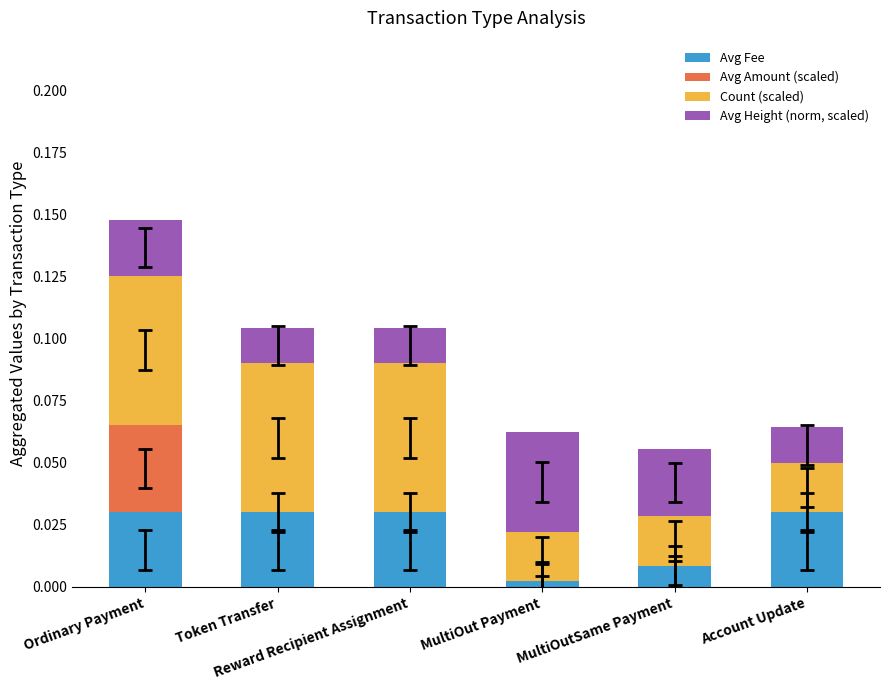

What are all the series names shown in the legend?

Avg Fee, Avg Amount (scaled), Count (scaled), Avg Height (norm, scaled)